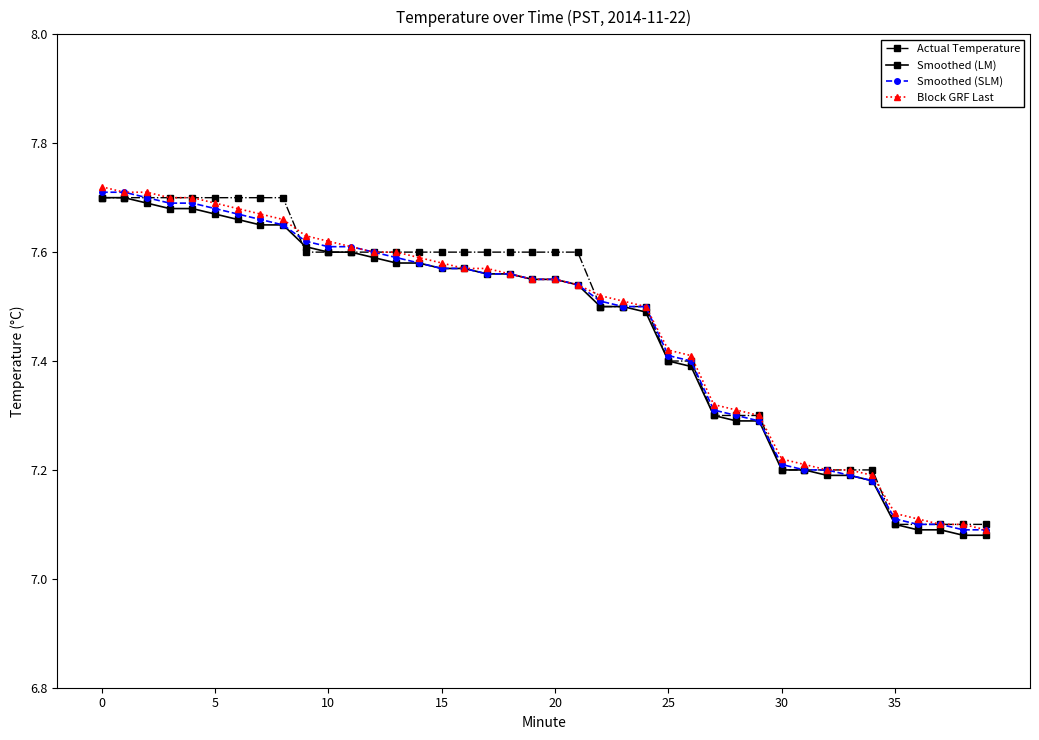

At how many categories does at least one series exceed 7?

40